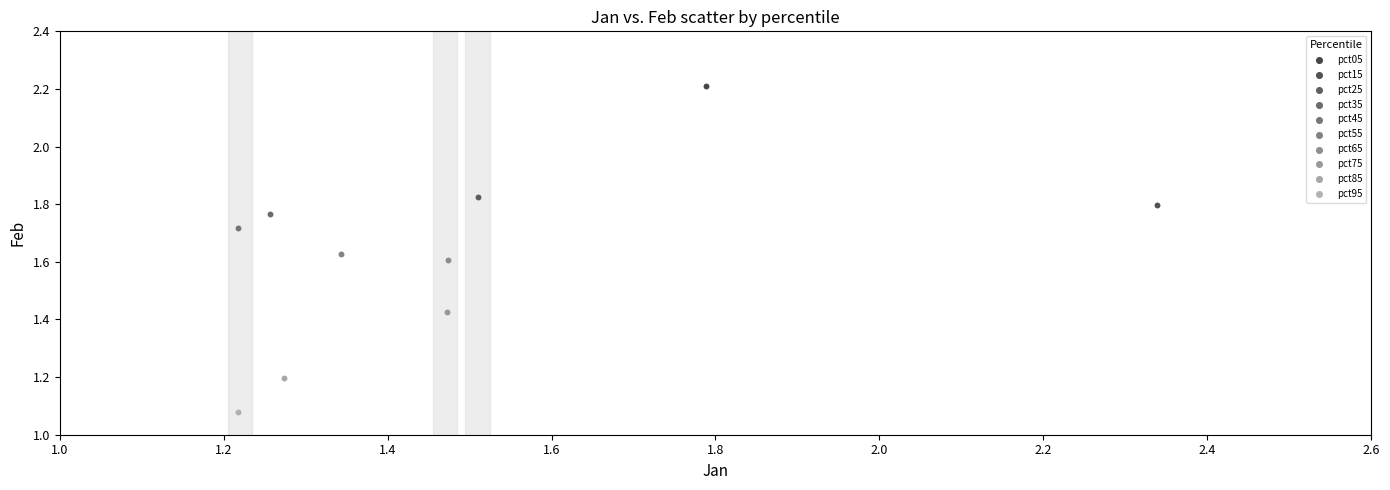

What are all the series names shown in the legend?

pct05, pct15, pct25, pct35, pct45, pct55, pct65, pct75, pct85, pct95